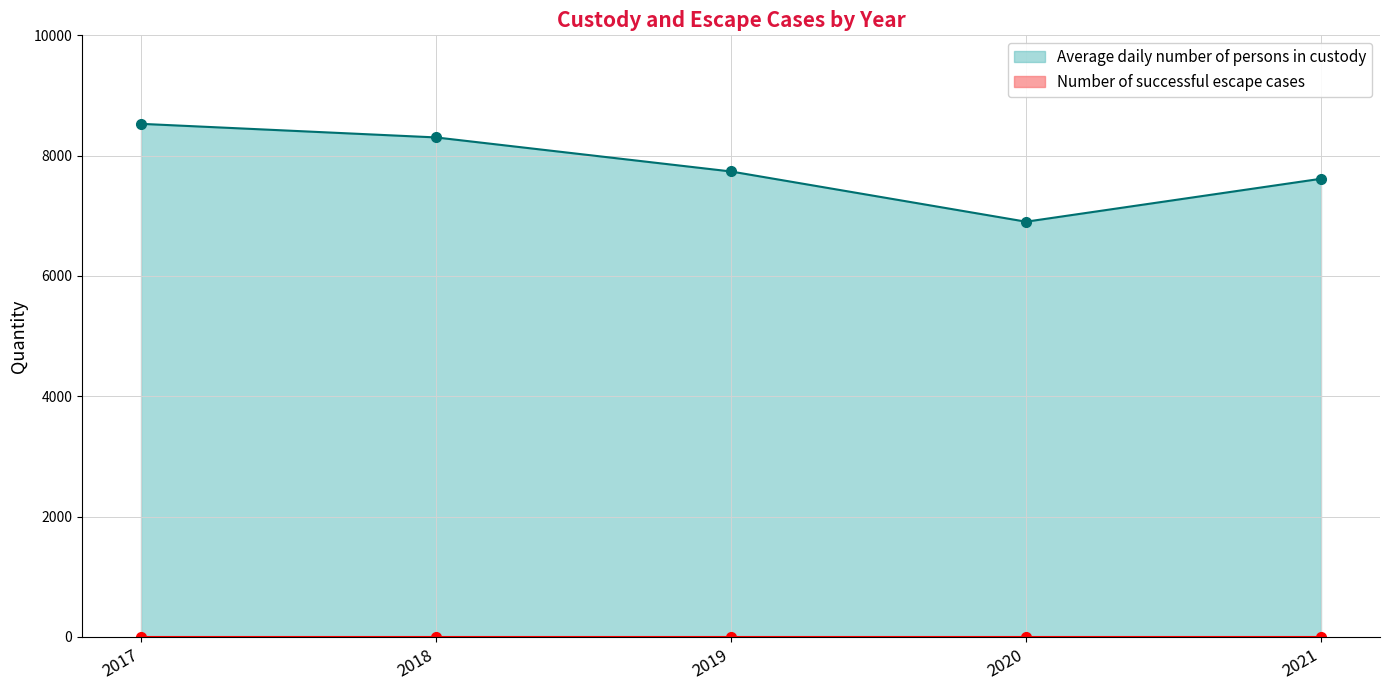

List the labels in order of value, smallest first.

2020, 2021, 2019, 2018, 2017